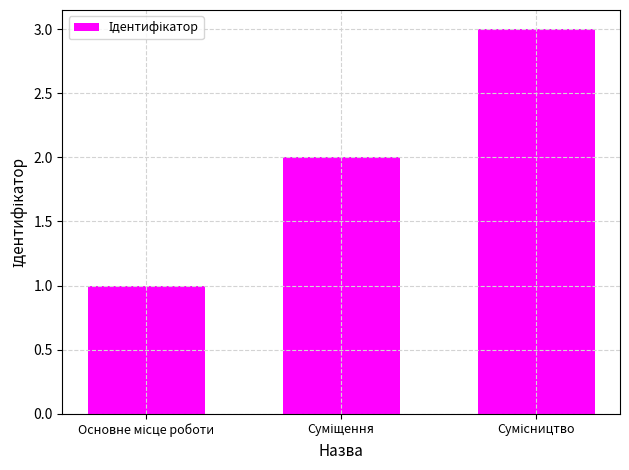

Reading left to right, transcribe all the data shown in this chart.

1	2	3